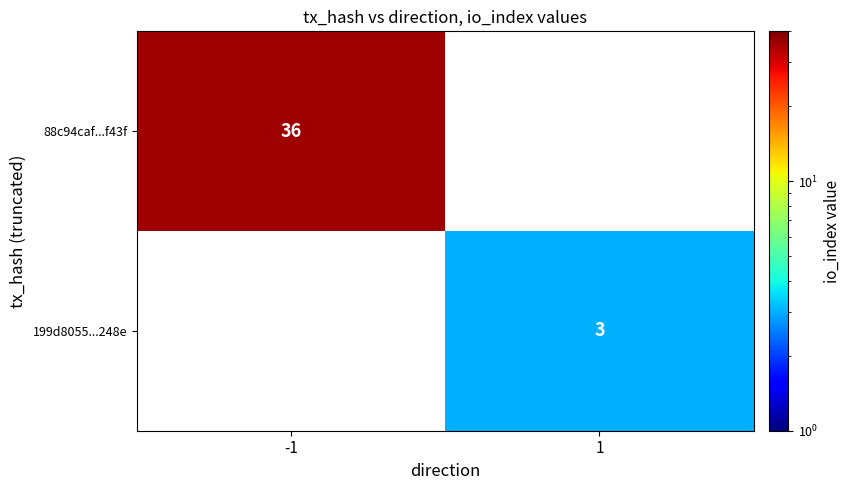

The 199d8055...248e series shows 3 at 1. True or false?

True